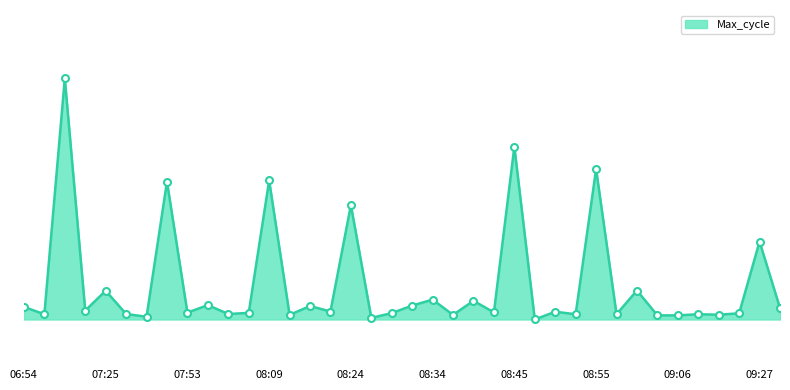

Does the chart display data point markers on the line(s)?

No